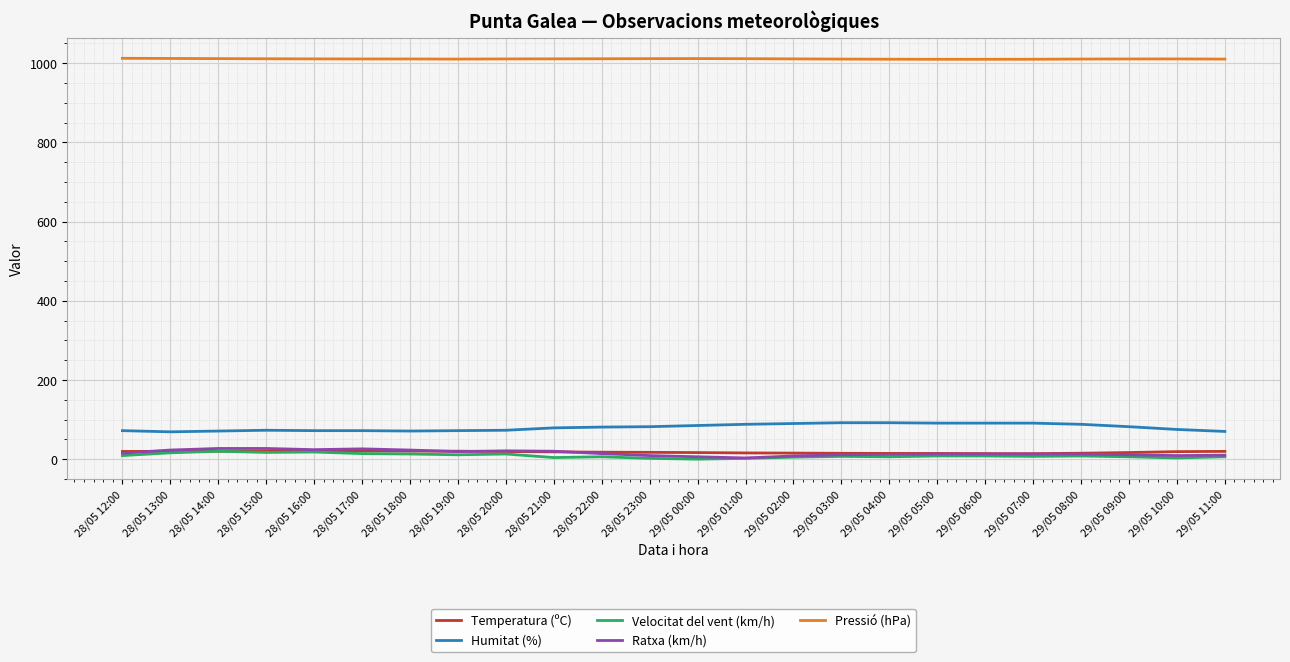

Count the number of data series in this chart.

5